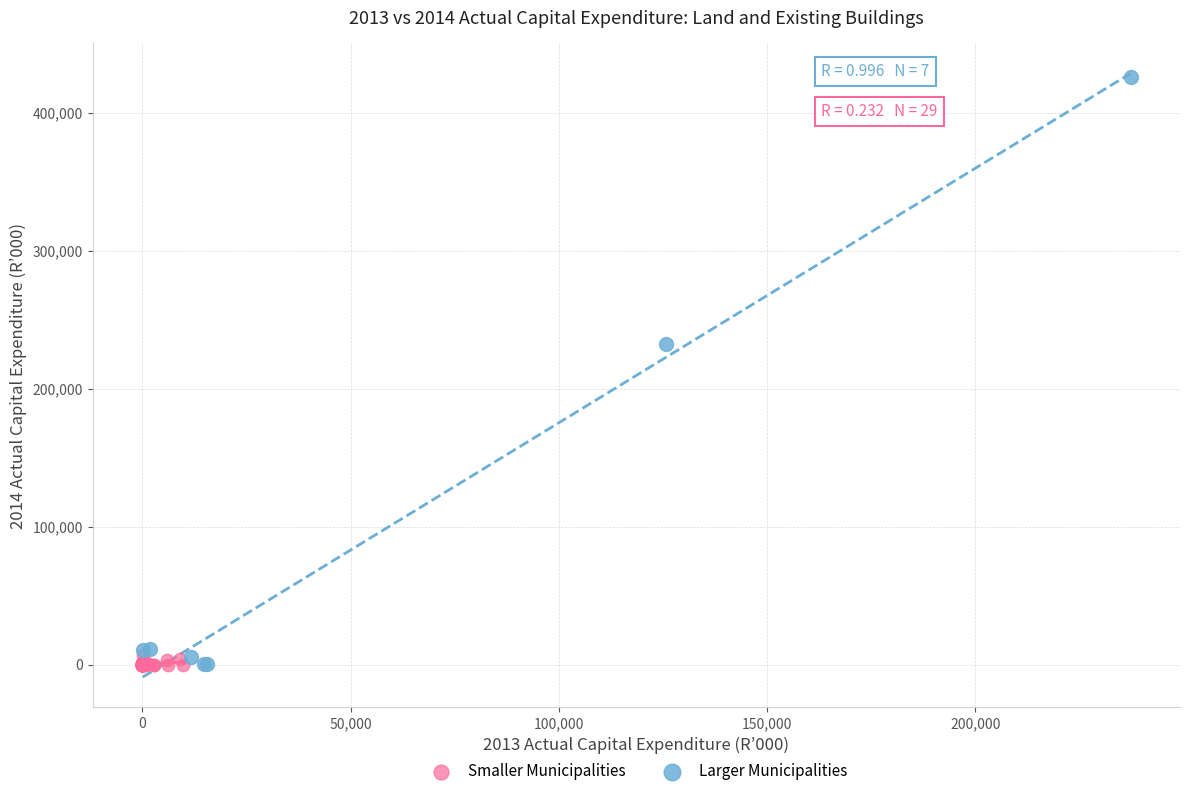

Which series contains the highest Y value?

Larger Municipalities